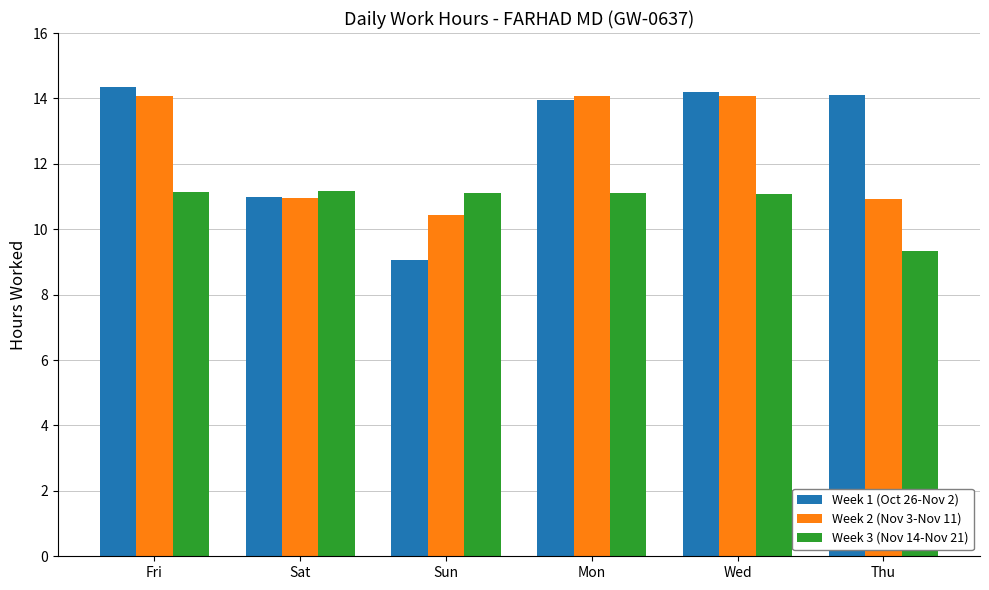

At how many categories does at least one series exceed 12?

4